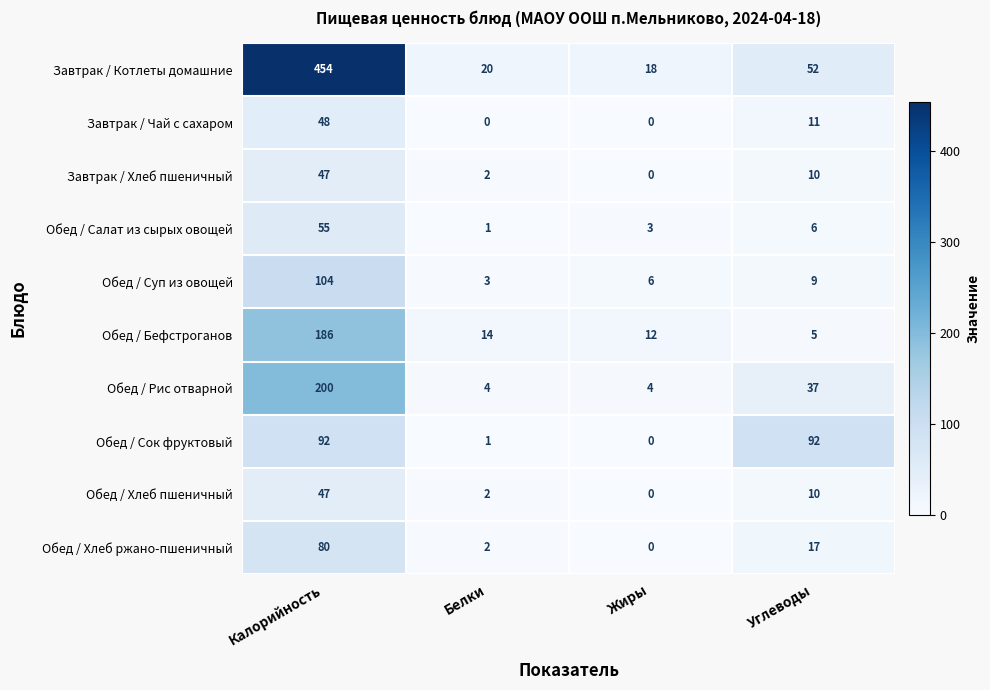

What is the difference between the maximum and minimum values in the Обед / Бефстроганов series?

181